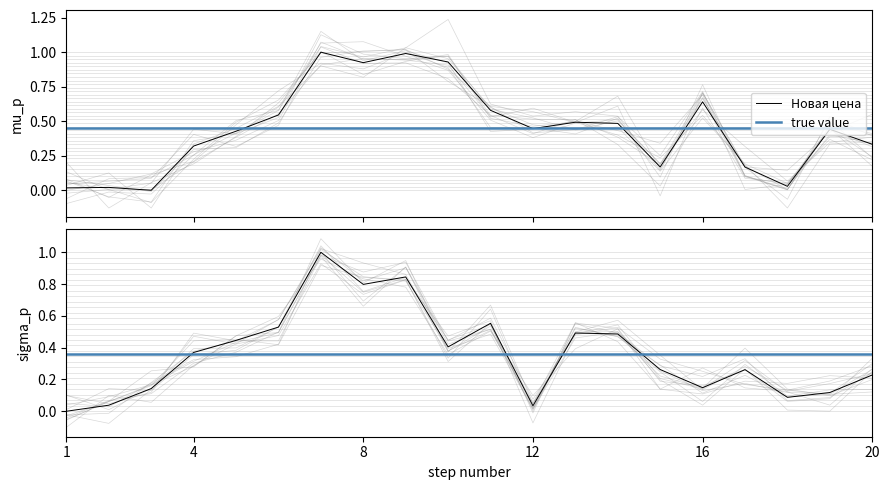

True or false: Новая Акционная Цена has more than 2 points higher than both neighbors.

True